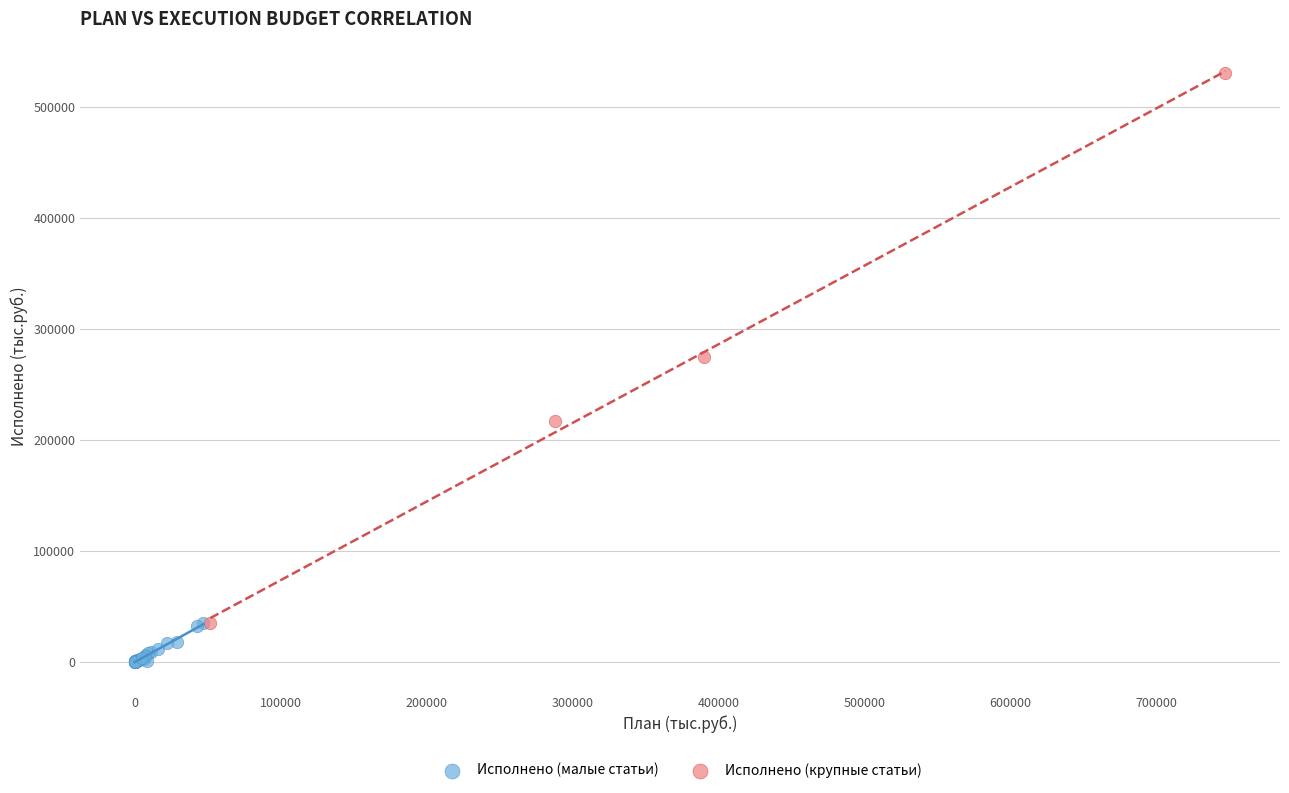

What are all the series names shown in the legend?

Исполнено (малые статьи), Исполнено (крупные статьи)